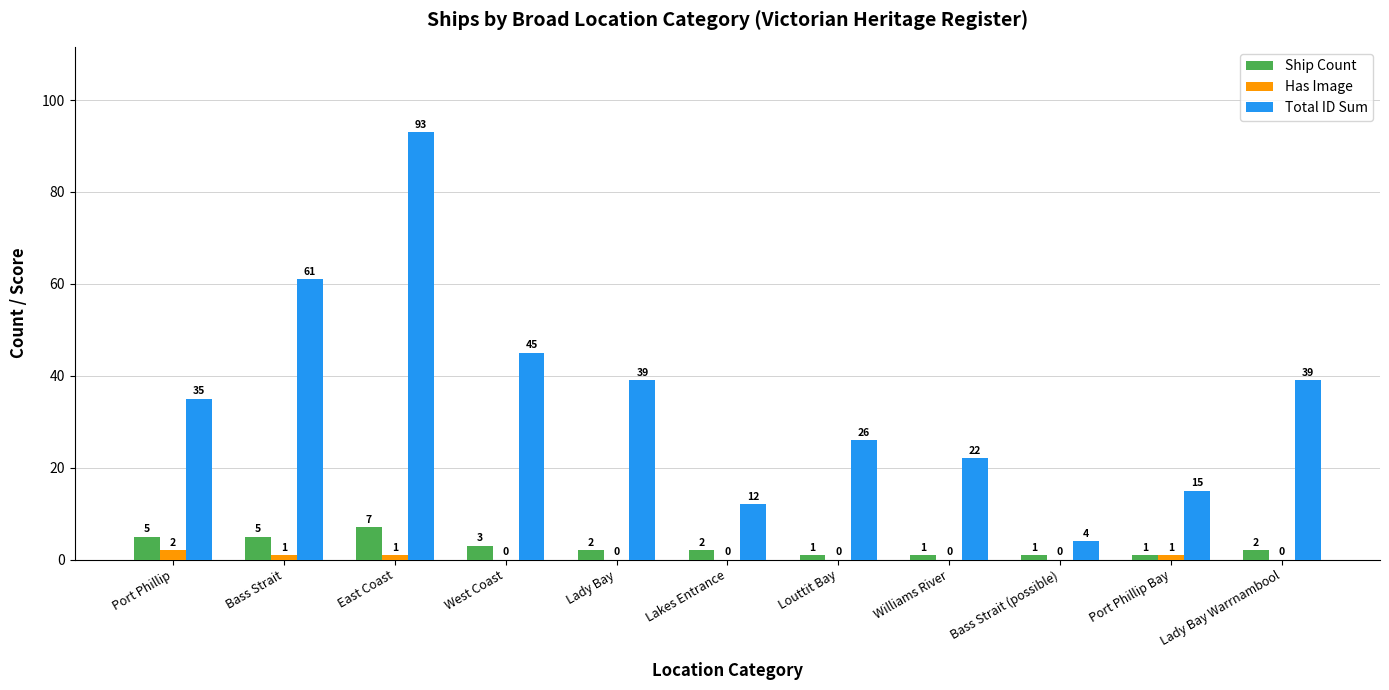

What is the sum of the Ship Count values at Port Phillip Bay and West Coast?

4